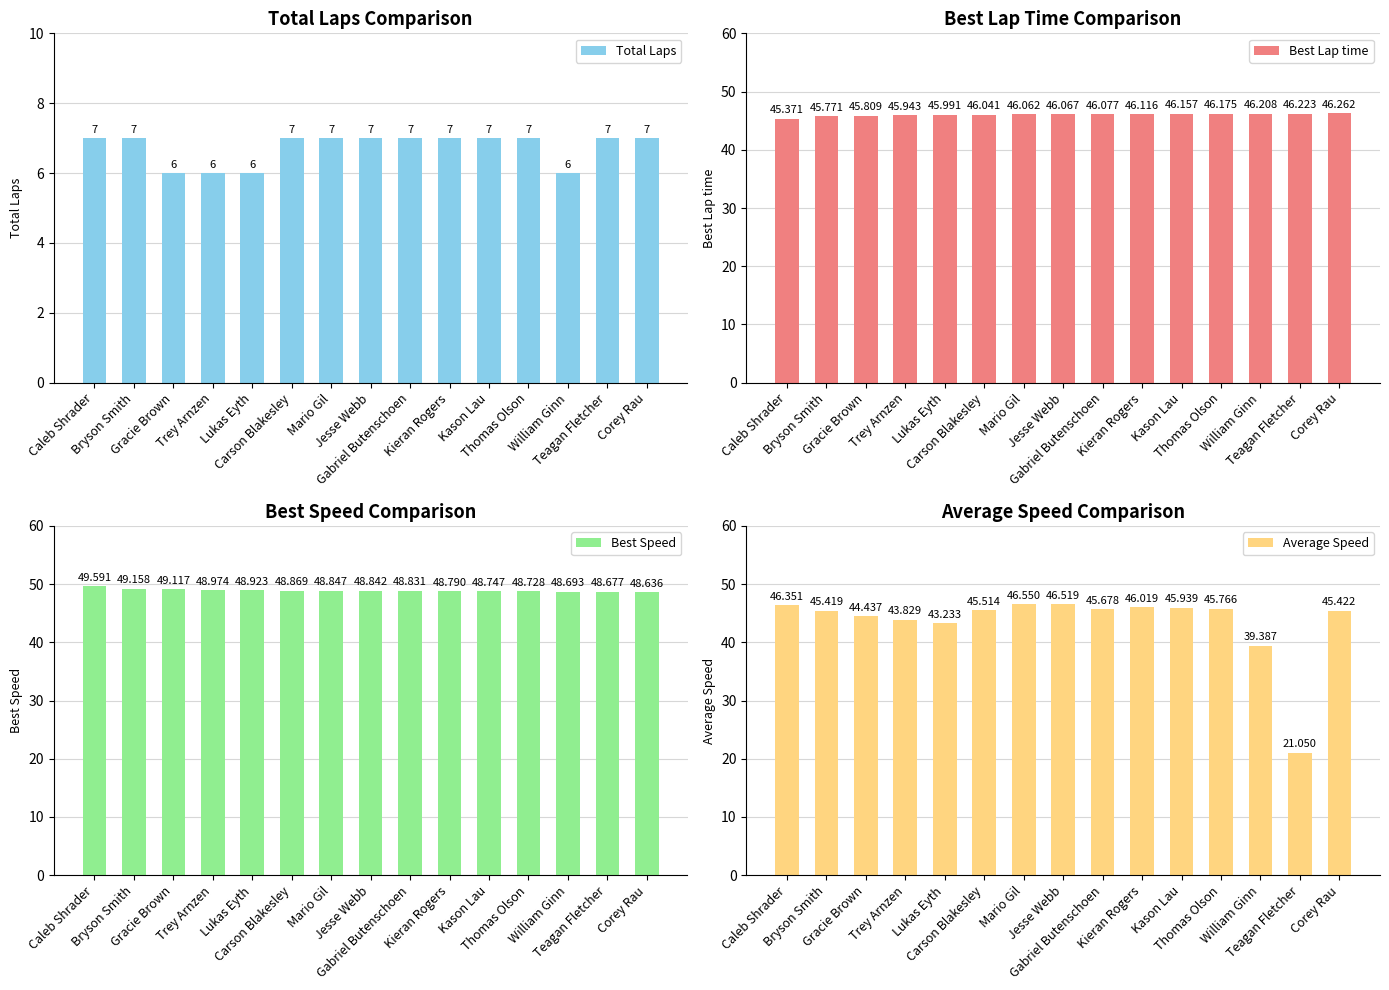

Which series has the largest total across all categories?

Best Speed